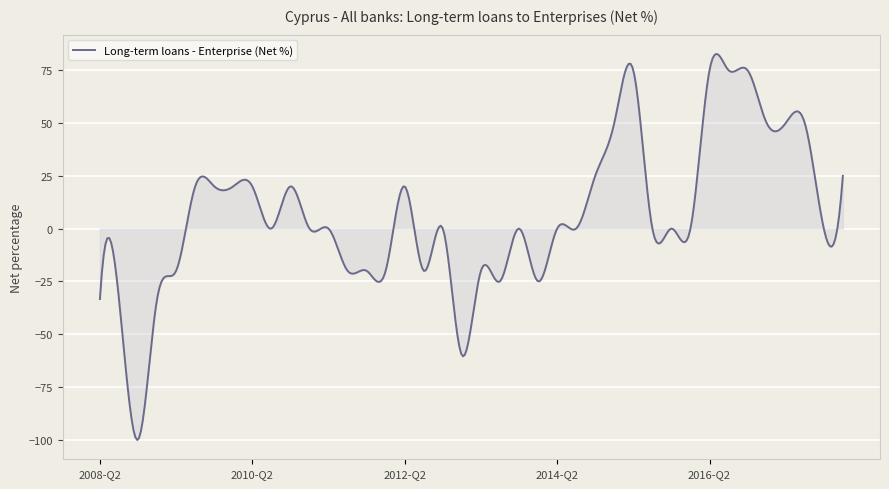

What is the smallest value displayed?

-100.1